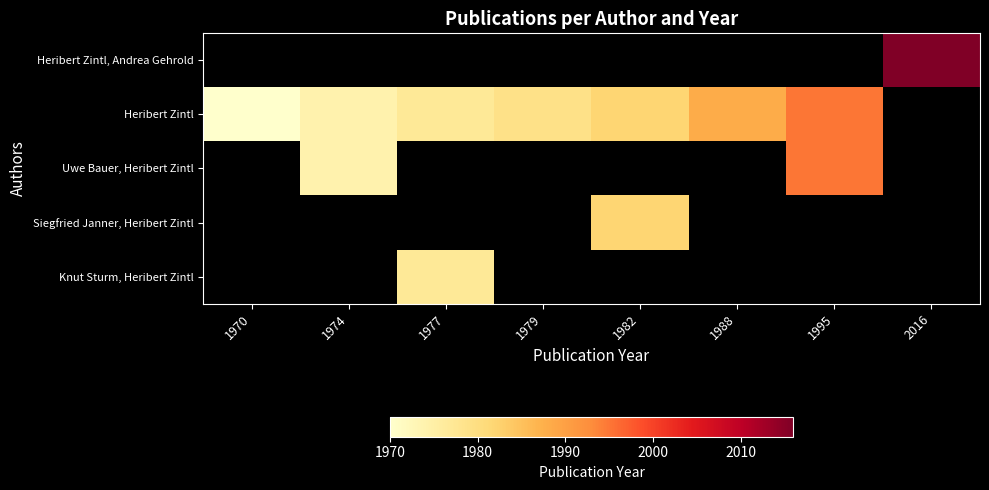

What is the highest value of the Heribert Zintl series?

1995.0